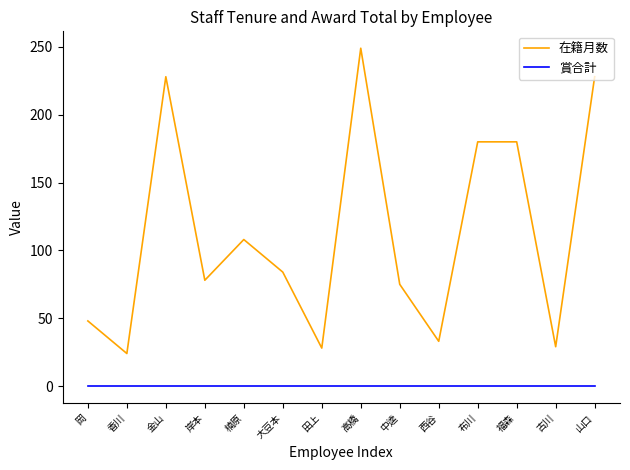

True or false: 賞合計 and 在籍月数 intersect in this chart.

False